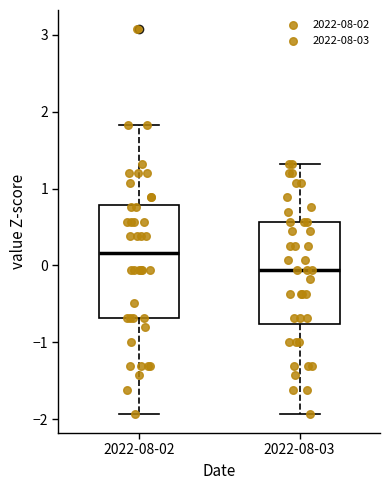

Which box is the tallest, from its lower edge to its upper edge?

2022-08-02